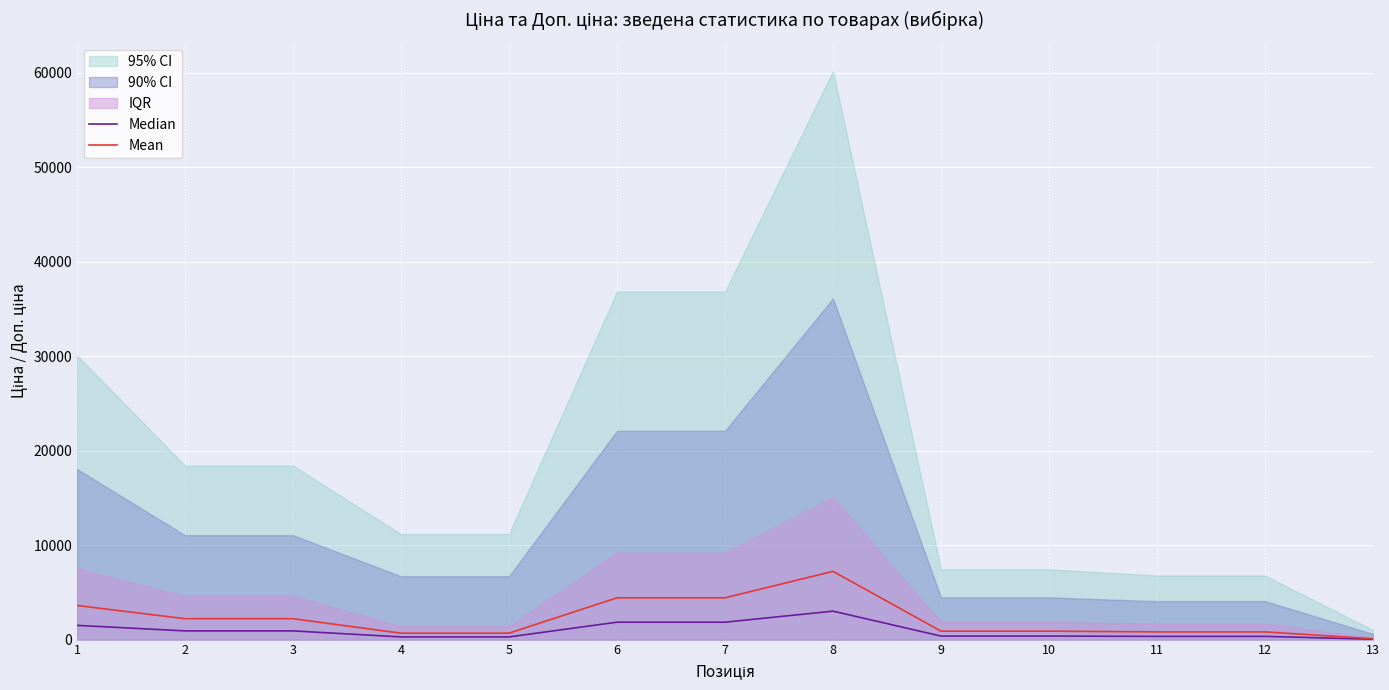

Which series has the widest spread of values?

Mean